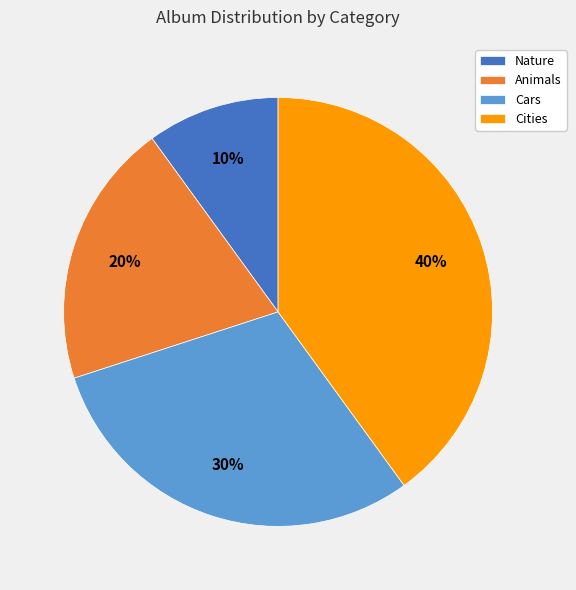

The Cars slice represents 41% of the pie. True or false?

False